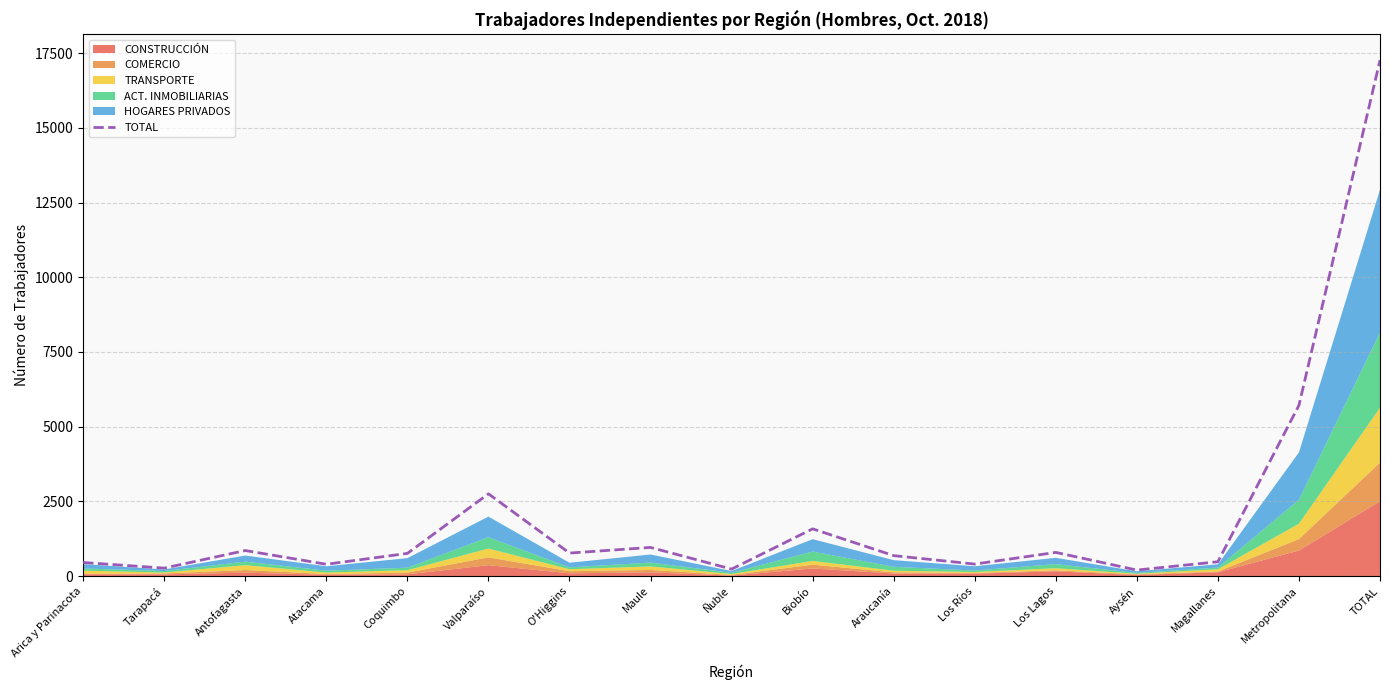

What is the label of the 16th point from the right?

Tarapacá